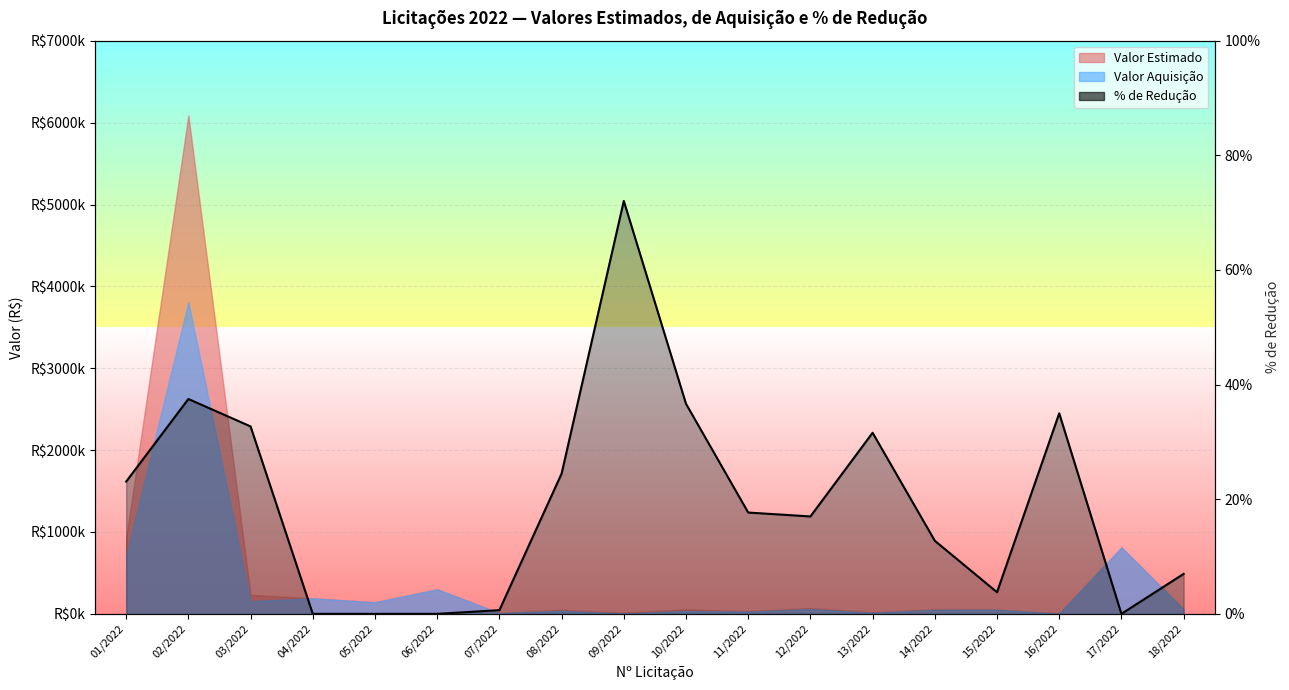

At which category does the chart reach its minimum across all series?

04/2022